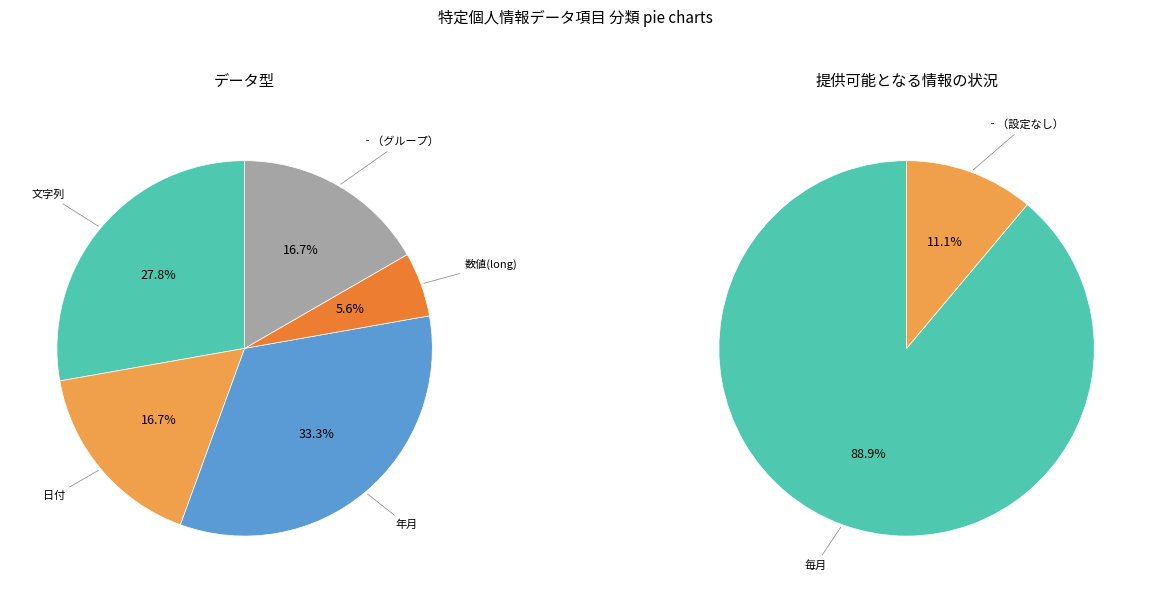

Does any single category account for the majority?

No